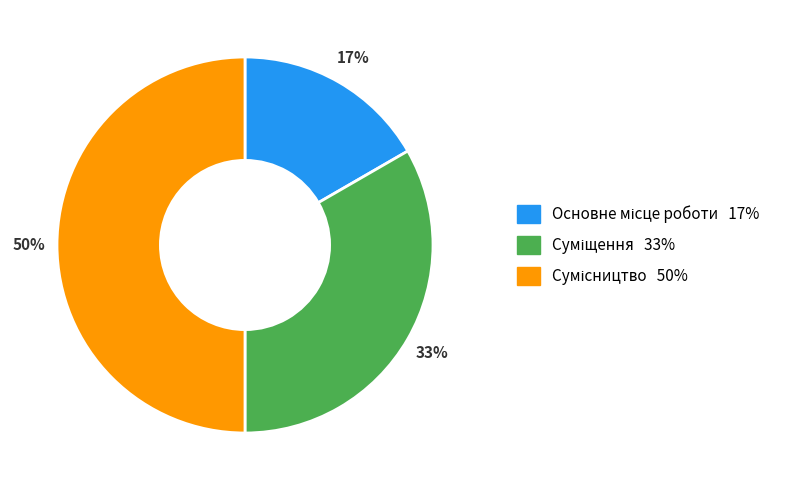

How many slices are in this pie chart?

3